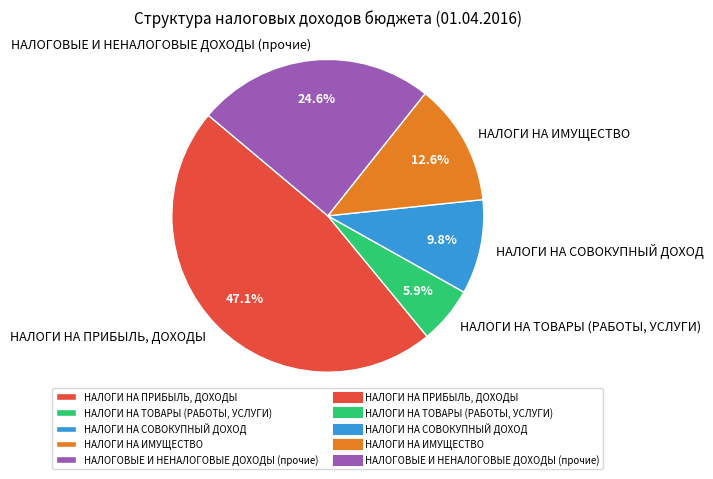

Count the number of slices in the pie.

5